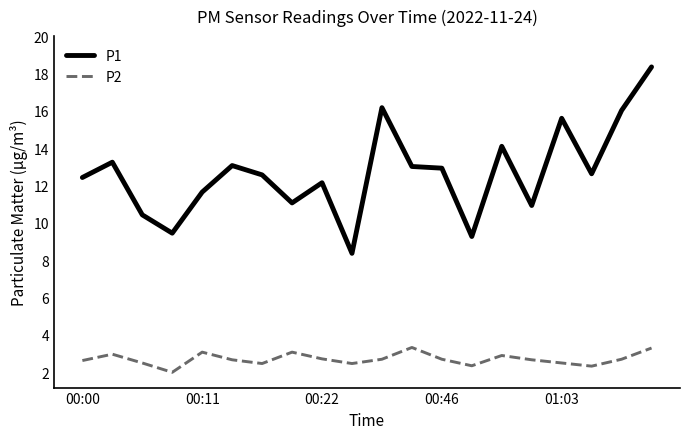

True or false: P1 and P2 cross at least once.

False